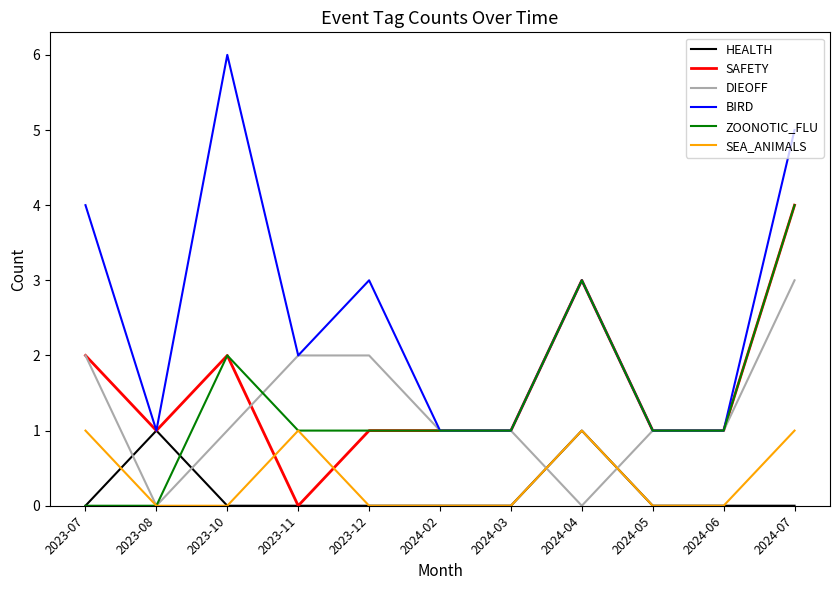

What is the difference between the SAFETY values at 2024-06 and 2024-04?

2